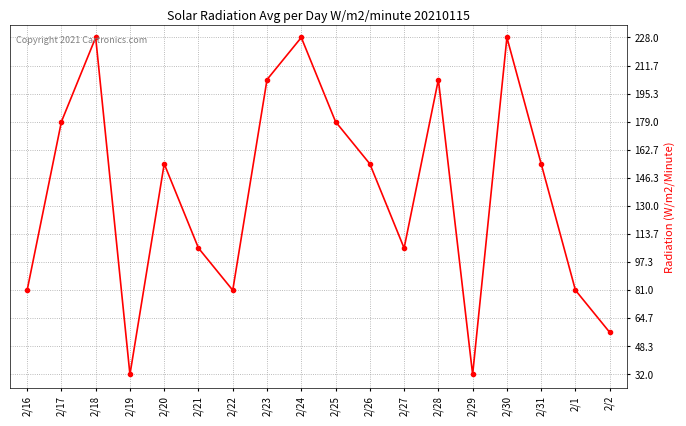

What is the smallest value displayed?

32.0